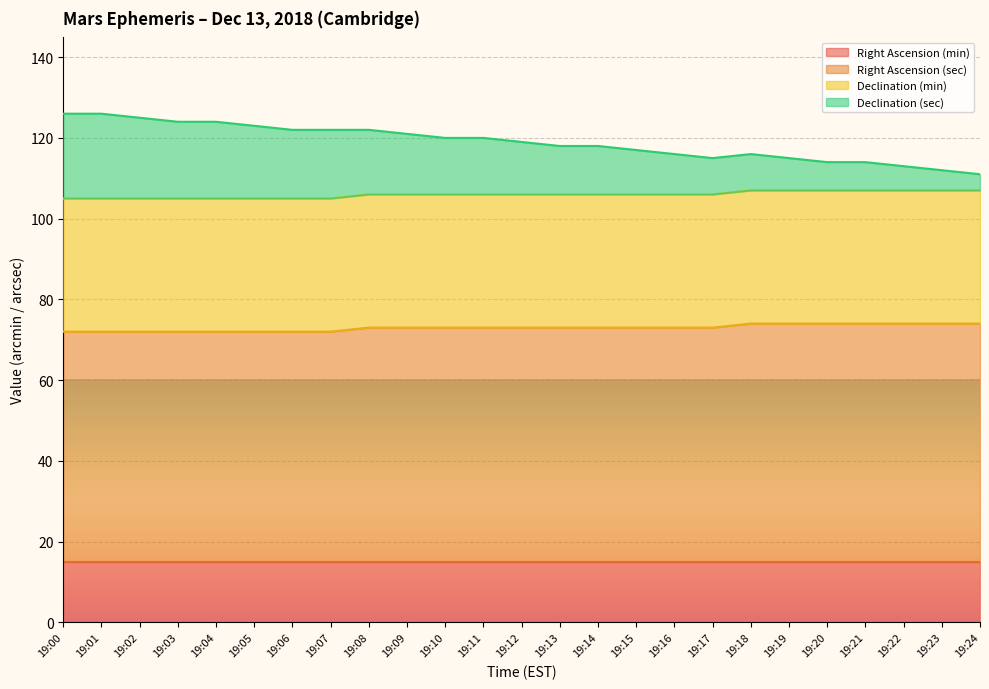

What is the lowest value of the Right Ascension (min) series?

15